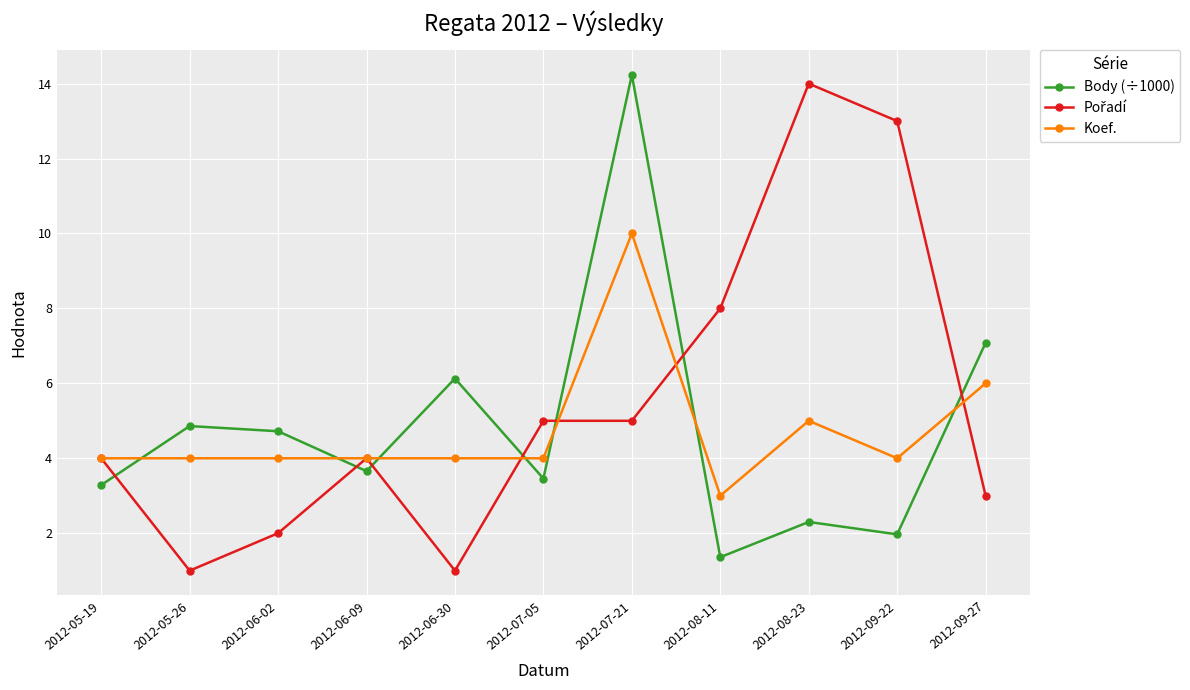

Where do Body (÷1000) and Koef. first cross each other?

2012-05-19 and 2012-05-26